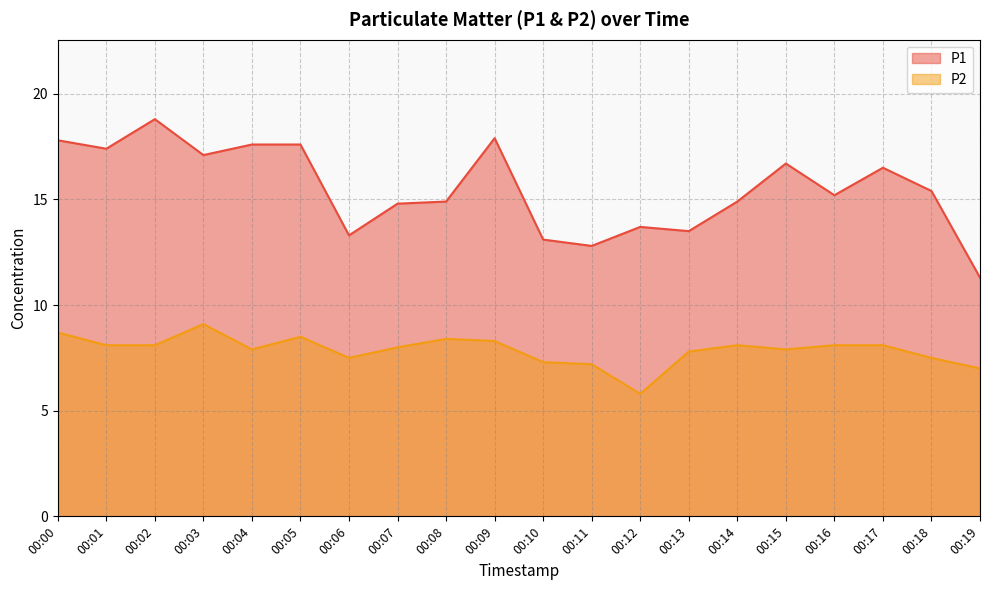

Reading left to right, extract all data points from this chart.

P1: 00:00=17.8	00:01=17.4	00:02=18.8	00:03=17.1	00:04=17.6	00:05=17.6	00:06=13.3	00:07=14.8	00:08=14.9	00:09=17.9	00:10=13.1	00:11=12.8	00:12=13.7	00:13=13.5	00:14=14.9	00:15=16.7	00:16=15.2	00:17=16.5	00:18=15.4	00:19=11.3
P2: 00:00=8.7	00:01=8.1	00:02=8.1	00:03=9.1	00:04=7.9	00:05=8.5	00:06=7.5	00:07=8.0	00:08=8.4	00:09=8.3	00:10=7.3	00:11=7.2	00:12=5.8	00:13=7.8	00:14=8.1	00:15=7.9	00:16=8.1	00:17=8.1	00:18=7.5	00:19=7.0